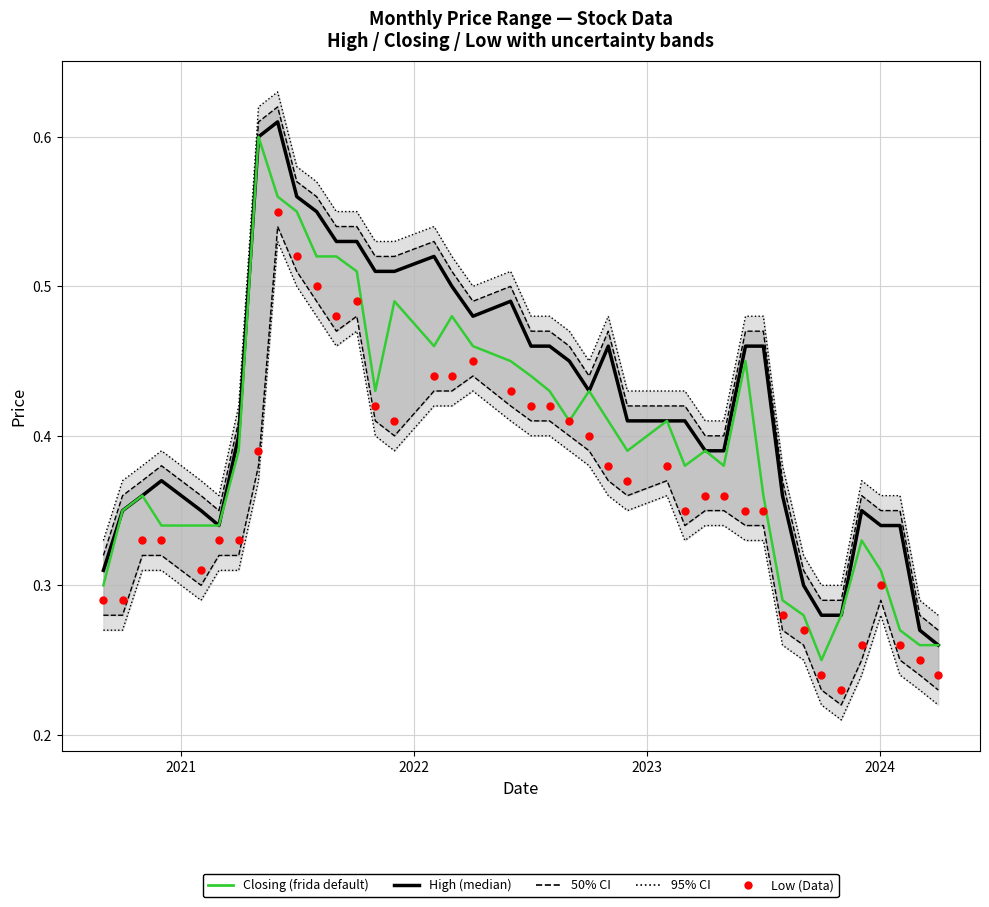

Which series contains the highest Y value?

95% CI